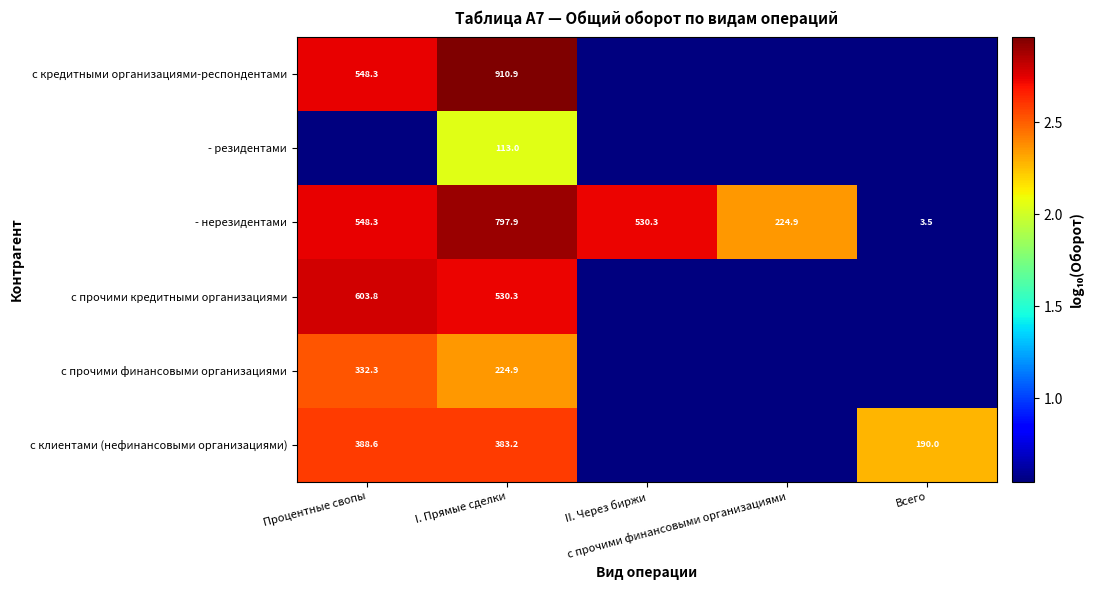

The с прочими финансовыми организациями series shows 0.1 at Всего. True or false?

False